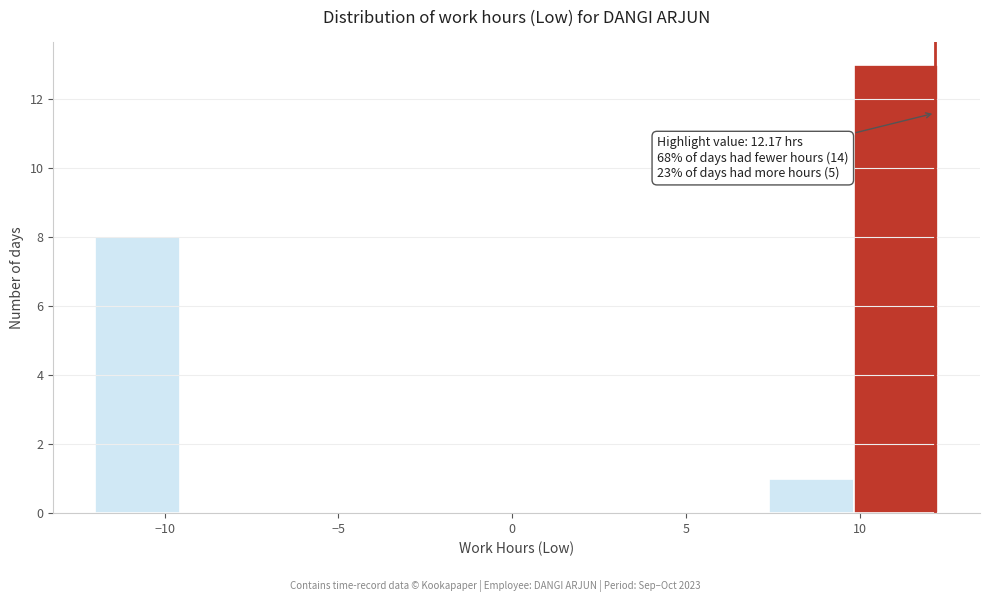

Over which range of the x-axis is the bar tallest?

10.0 to 12.5